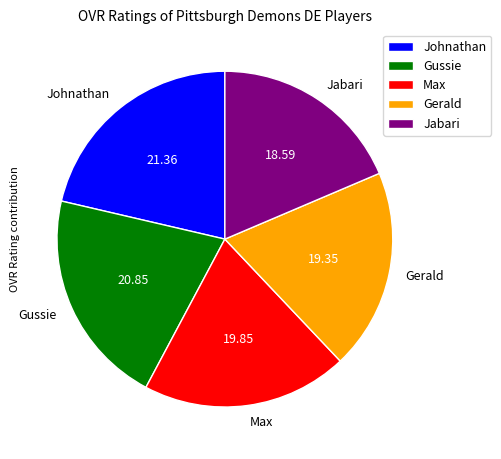

Do Jabari and Gerald together represent more than half of the pie?

No